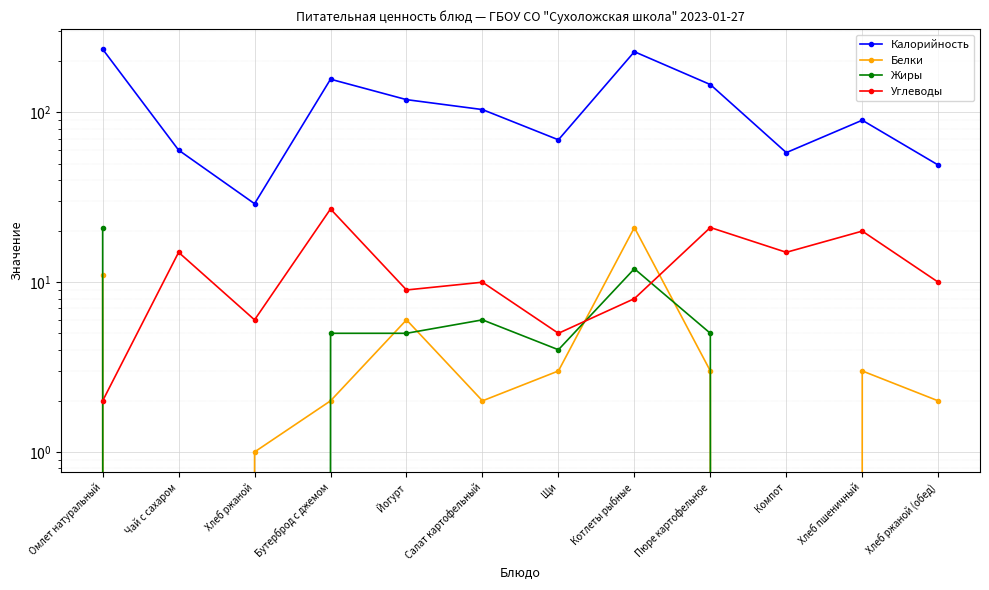

Between which two adjacent categories do Белки and Жиры first intersect?

Хлеб ржаной and Бутерброд с джемом